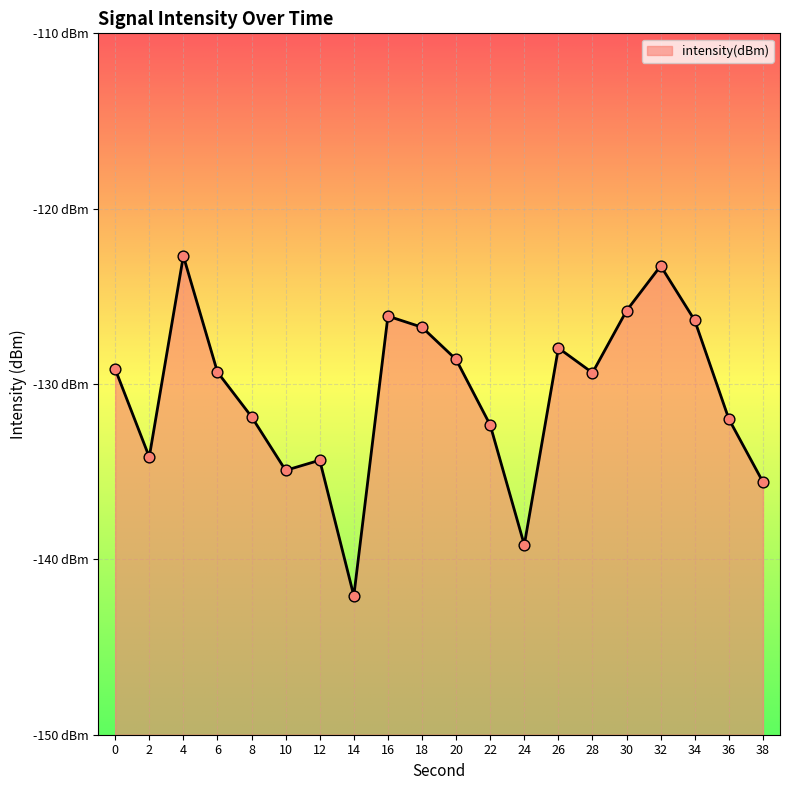

What is the change in value from 2 to 38?

-1.4